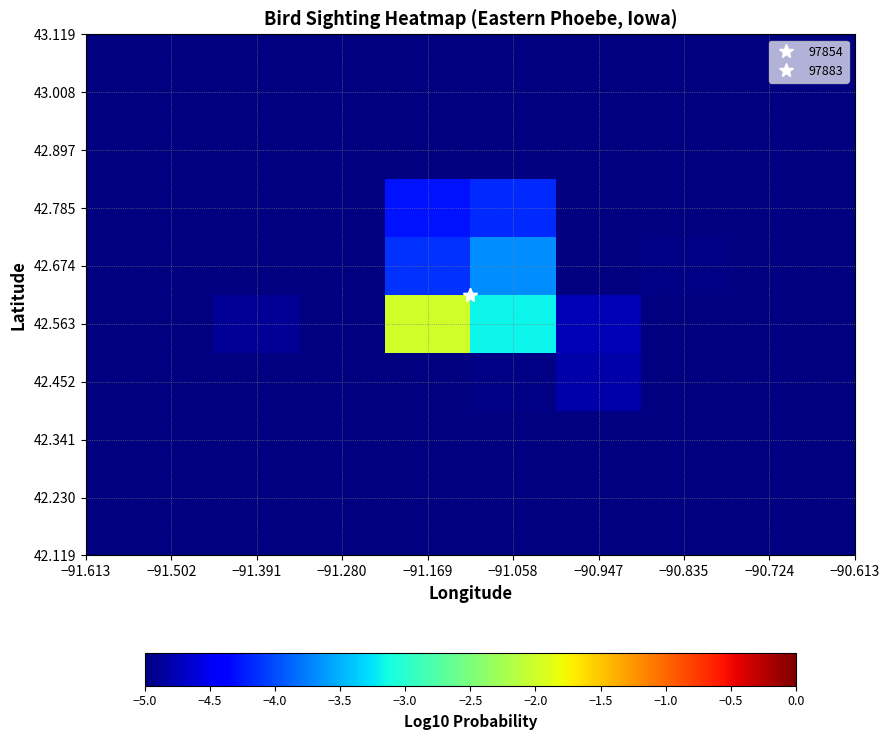

What is the total value across all series at −91.502?

-50.0